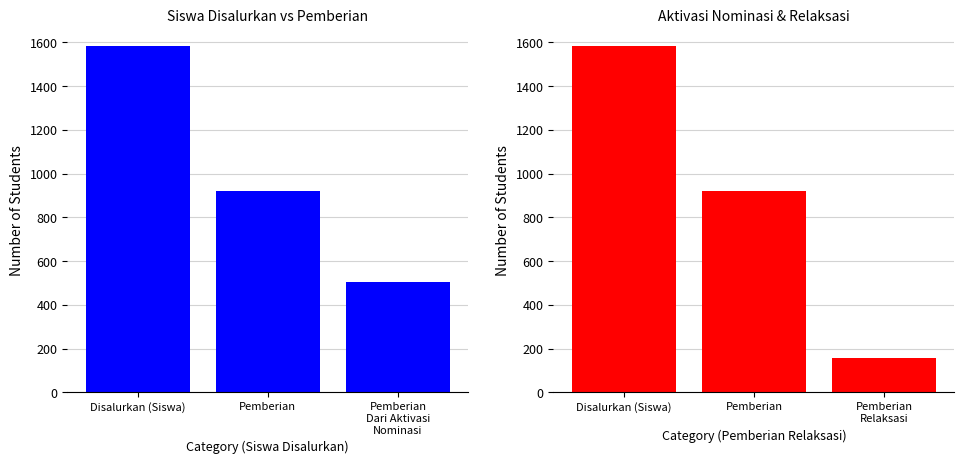

What is the difference between the maximum and minimum values in the Disalurkan (Siswa) series?

1078